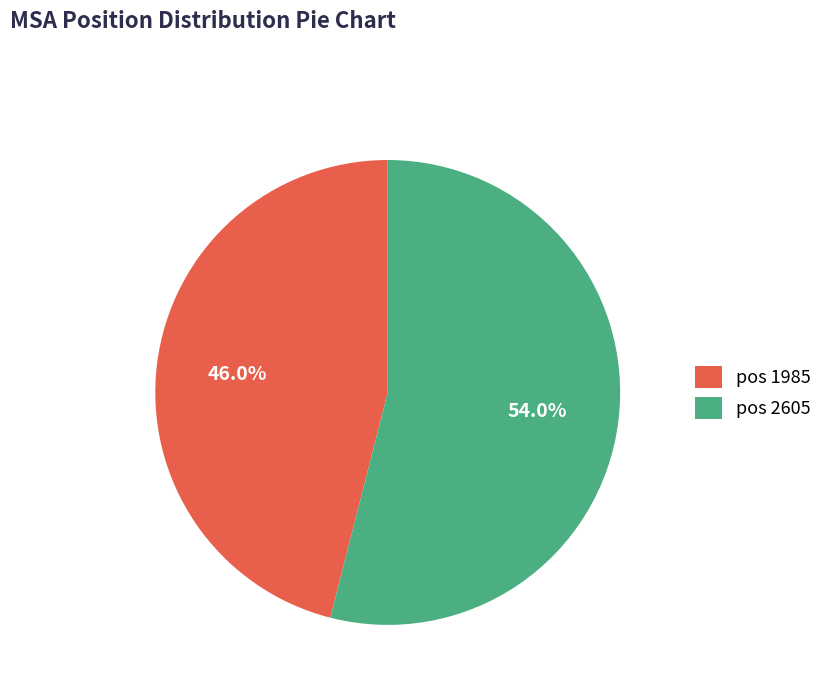

Approximately how many times larger is the value at pos 2605 compared to pos 1985?

1.2